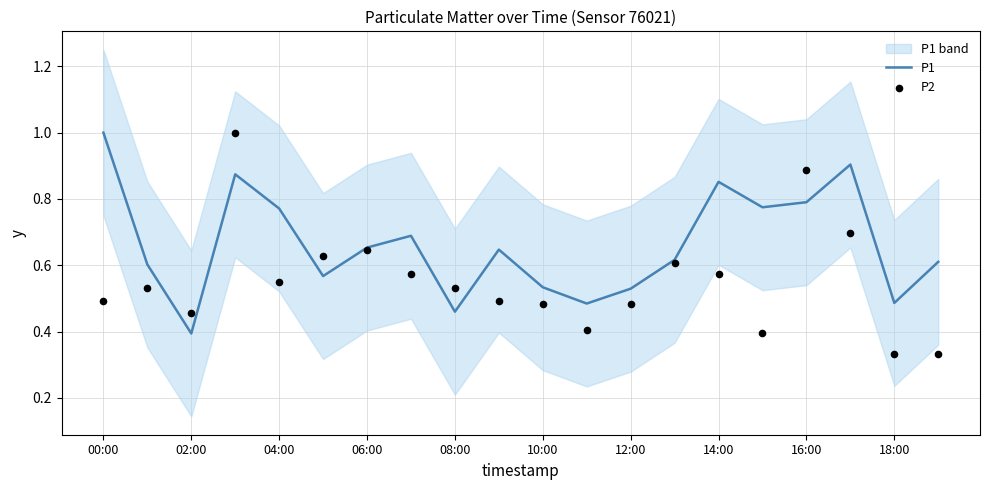

Which series contains the lowest Y value?

P2